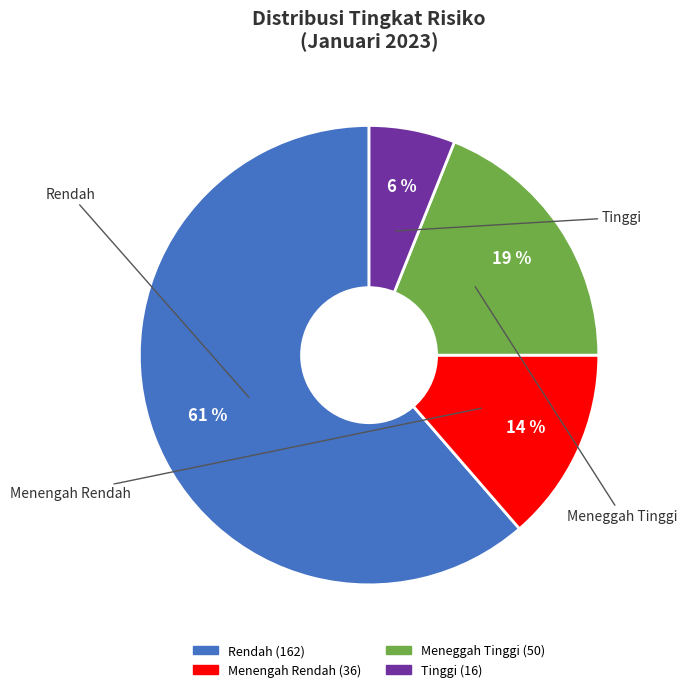

How many segments does this pie chart have?

4